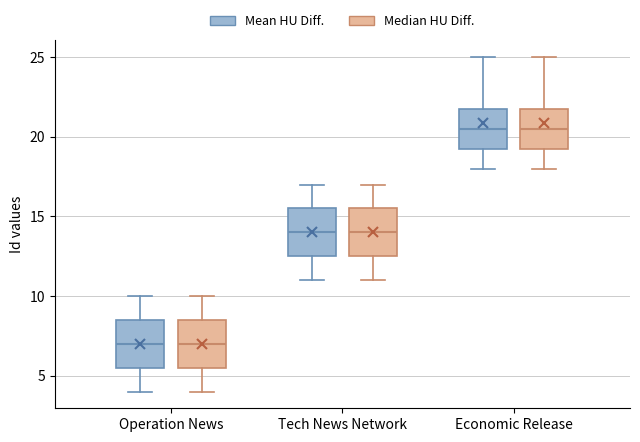

Where does the median line of the box for Tech News Network (Mean HU Diff.) sit on the y-axis? The values are not printed on the chart, so give them approximately, as read against the axis.

14.0